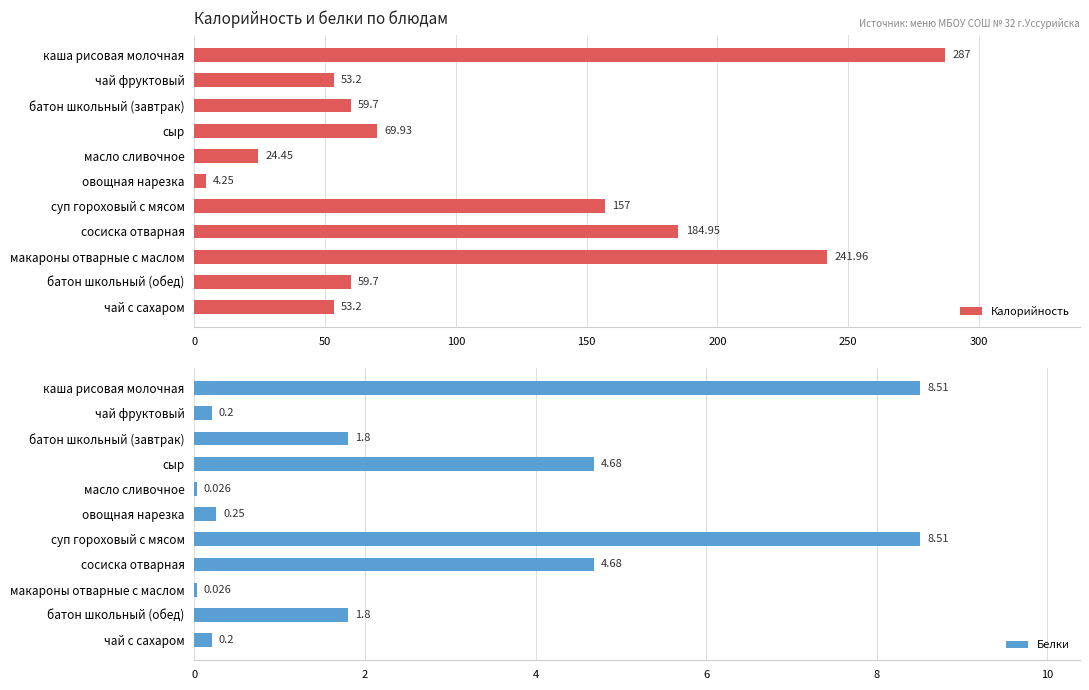

Which series has the largest range (max minus min)?

Калорийность